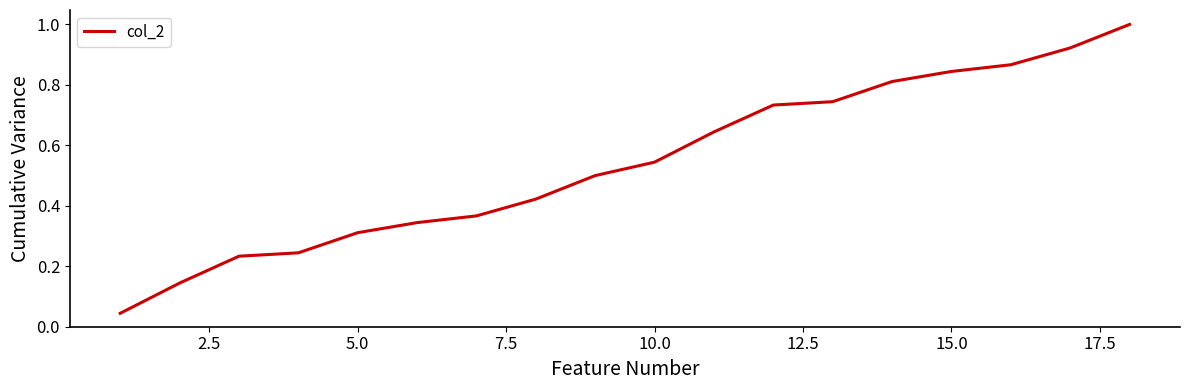

What is the maximum value shown in the chart?

1.0